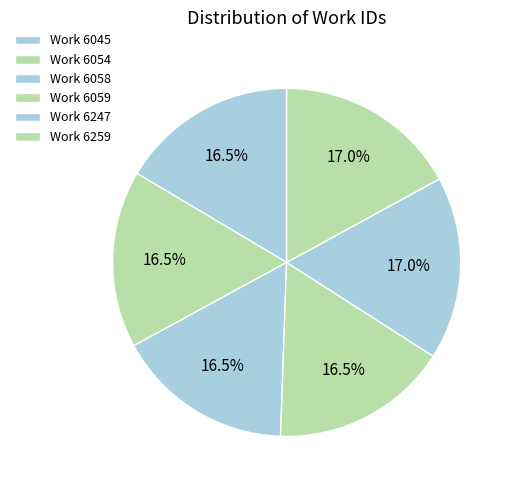

What is the largest slice in the pie chart?

Work 6259